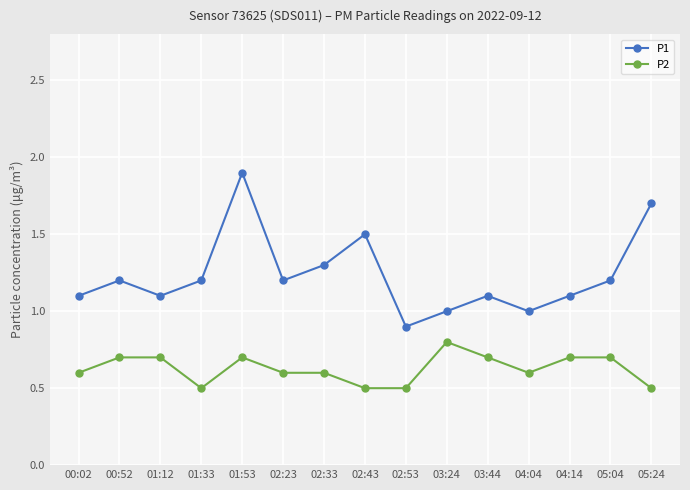

Which series has the largest range (max minus min)?

P1